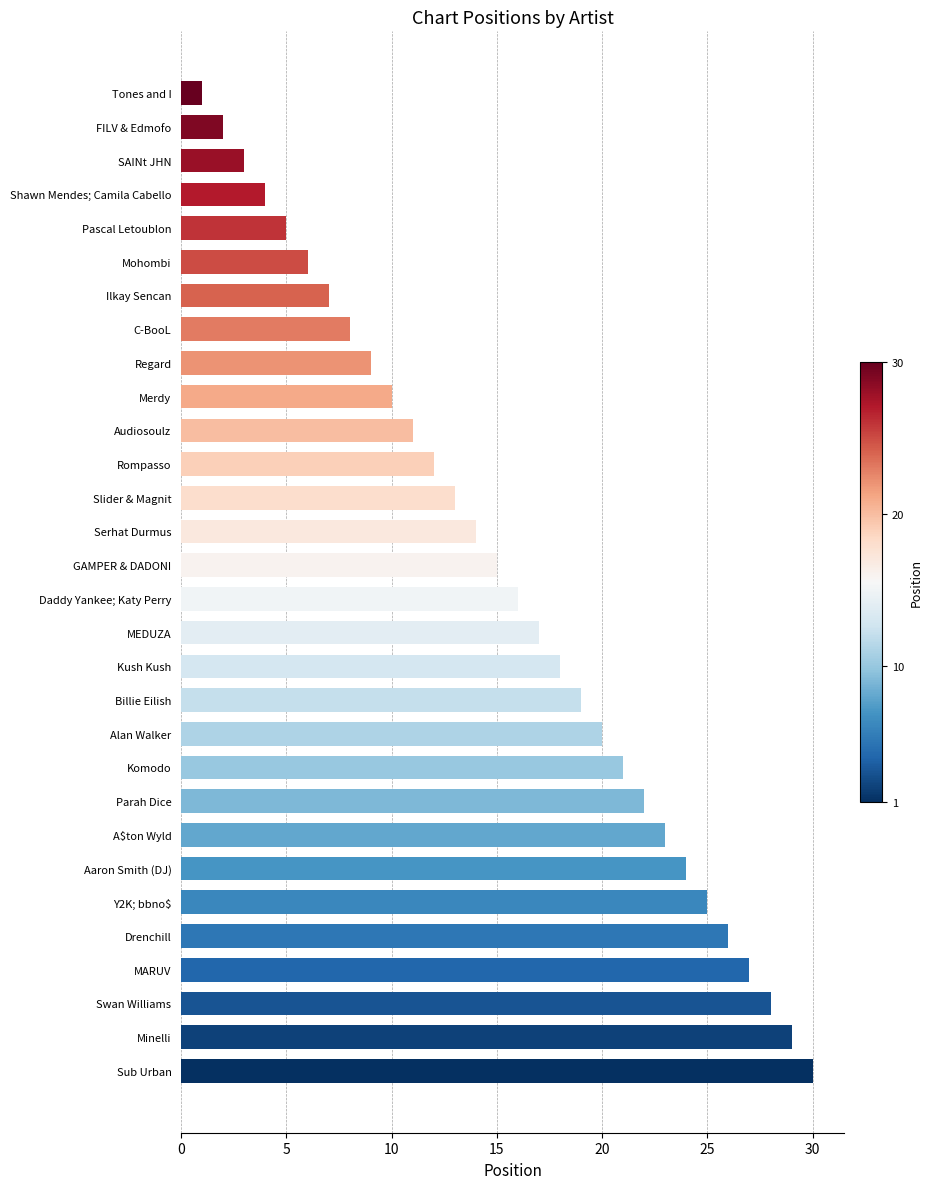

What is the minimum value shown in the chart?

1